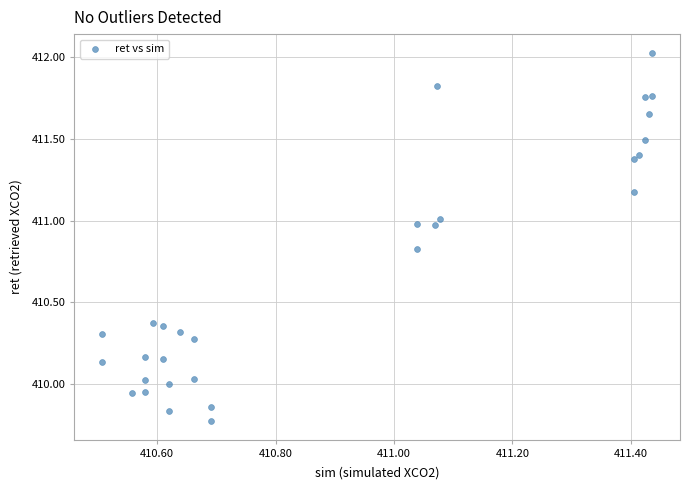

What is the range of Y values (max minus min)?

2.3